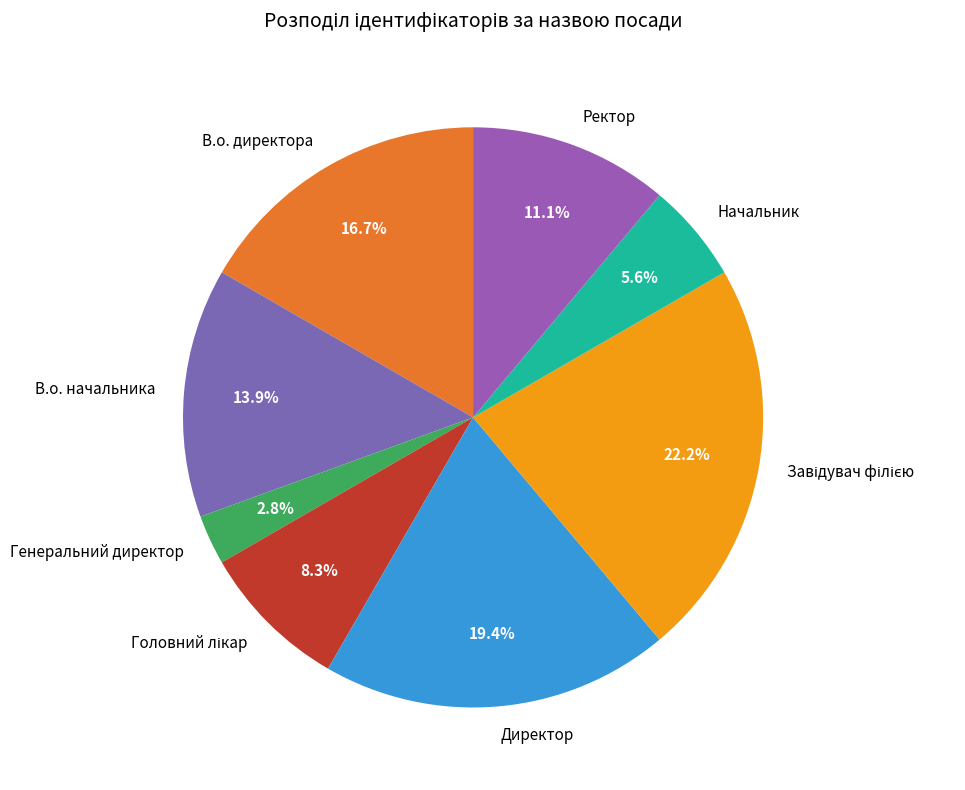

To the nearest percent, what portion does Начальник represent?

6%